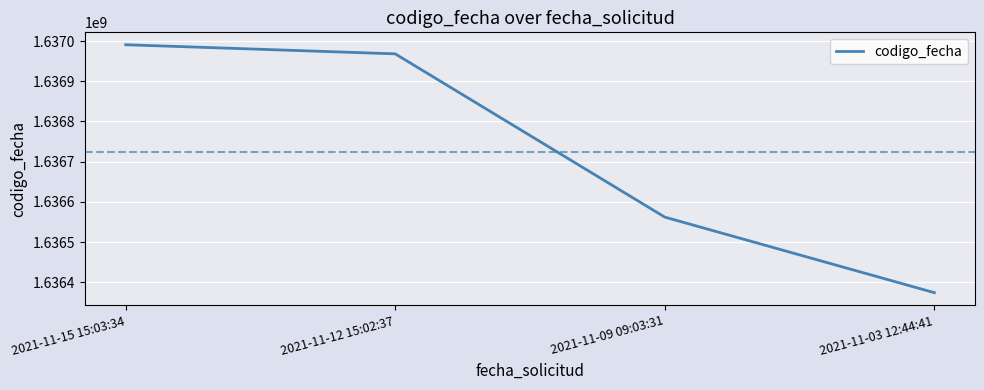

List the labels in order of value, smallest first.

2021-11-03 12:44:41, 2021-11-09 09:03:31, 2021-11-12 15:02:37, 2021-11-15 15:03:34